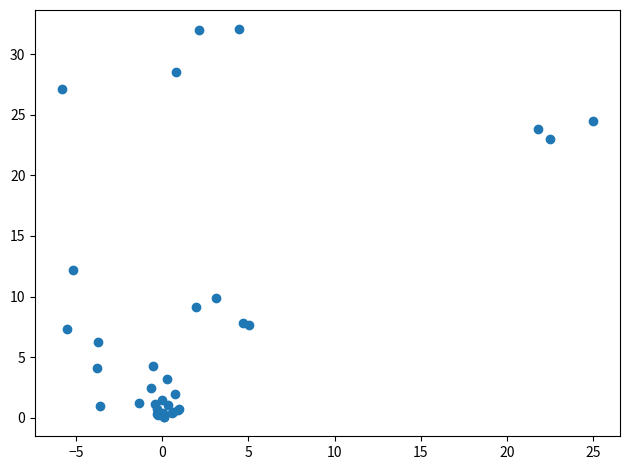

What Y value in the scatter plot is closest to 16?

12.2